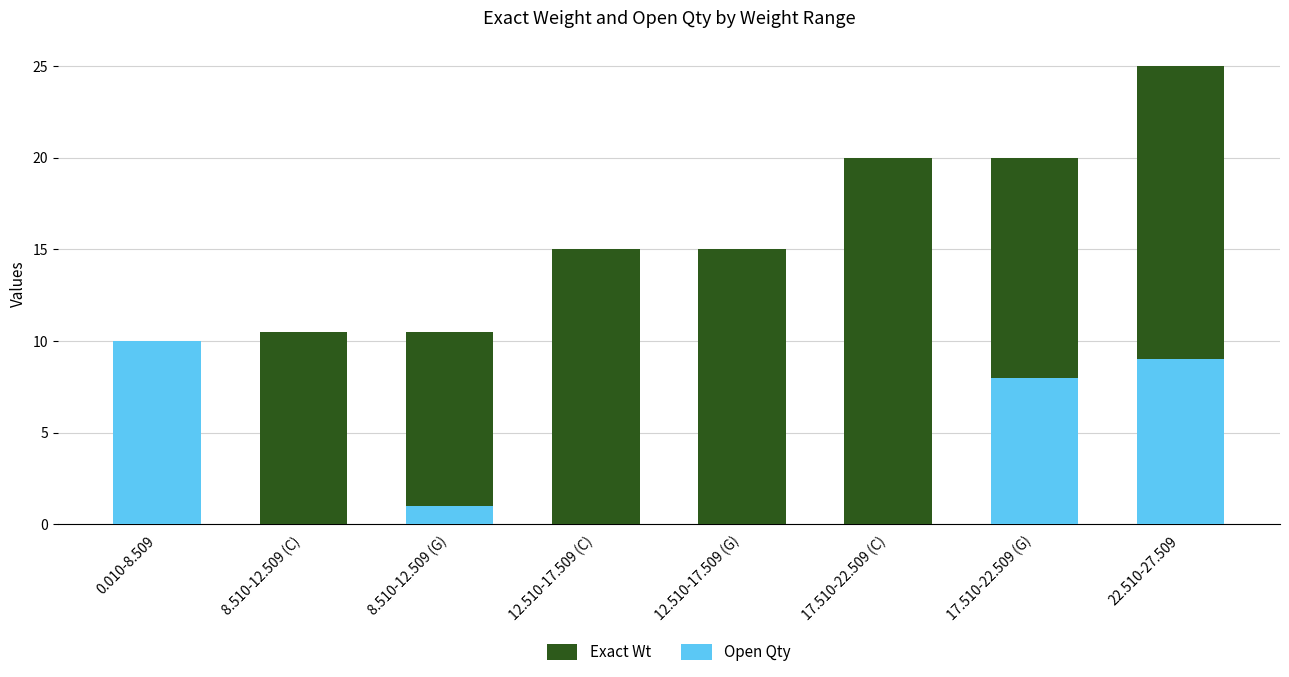

What are all the series names shown in the legend?

Exact Wt, Open Qty